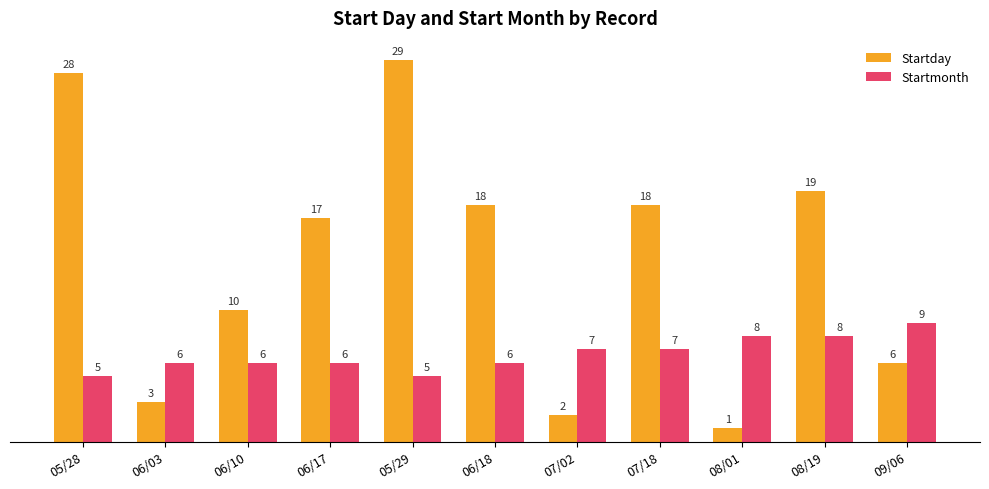

Are the bars horizontal?

No